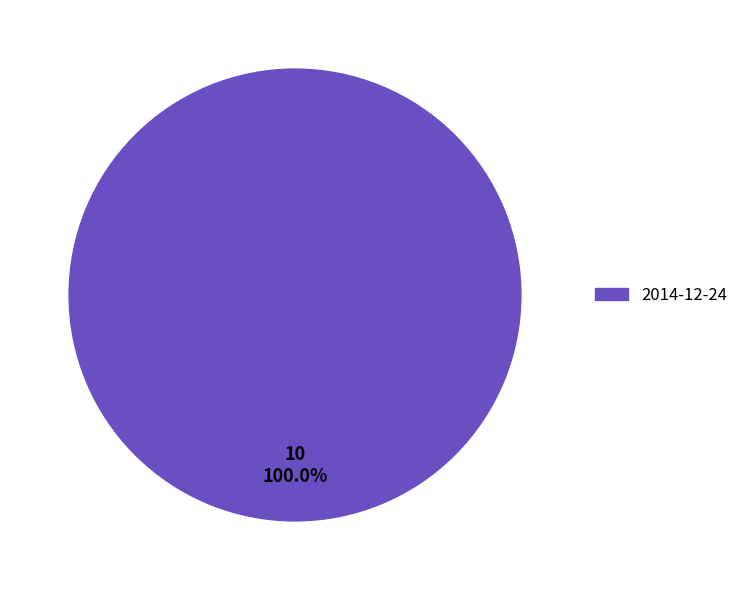

Rank the categories by value from lowest to highest.

2014-12-24